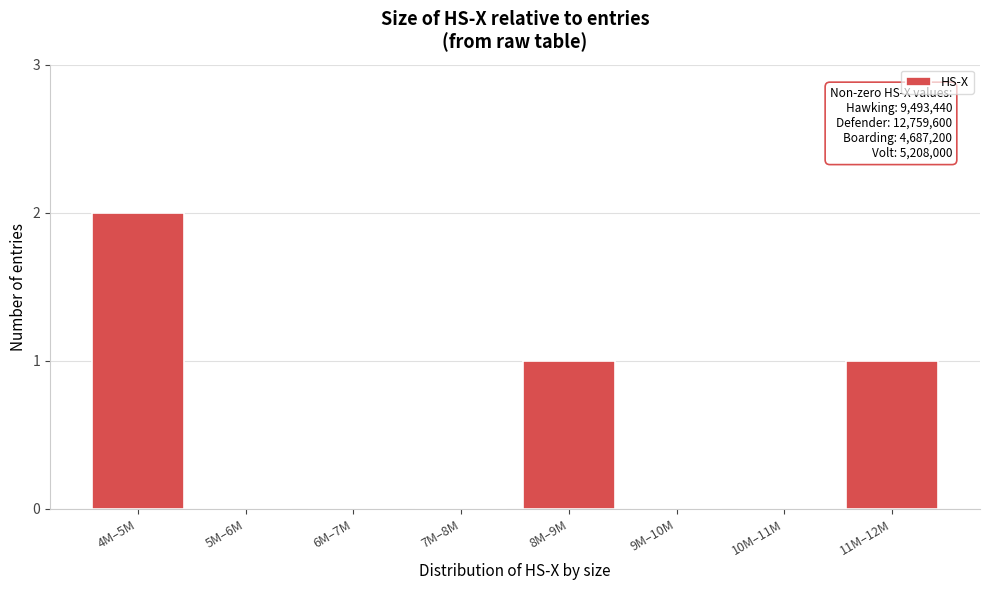

Reading left to right, list all the values displayed in this chart.

4M–5M=2	5M–6M=0	6M–7M=0	7M–8M=0	8M–9M=1	9M–10M=0	10M–11M=0	11M–12M=1